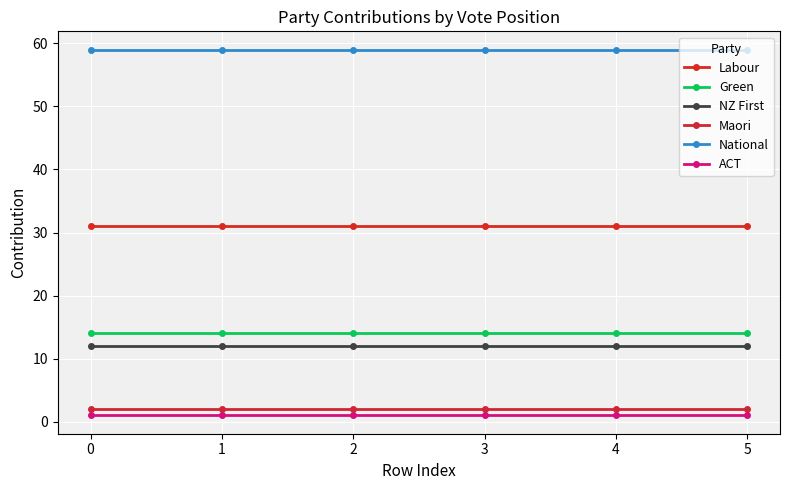

Reading left to right, transcribe all the data shown in this chart.

Labour: 0=31	1=31	2=31	3=31	4=31	5=31
Green: 0=14	1=14	2=14	3=14	4=14	5=14
NZ First: 0=12	1=12	2=12	3=12	4=12	5=12
Maori: 0=2	1=2	2=2	3=2	4=2	5=2
National: 0=59	1=59	2=59	3=59	4=59	5=59
ACT: 0=1	1=1	2=1	3=1	4=1	5=1